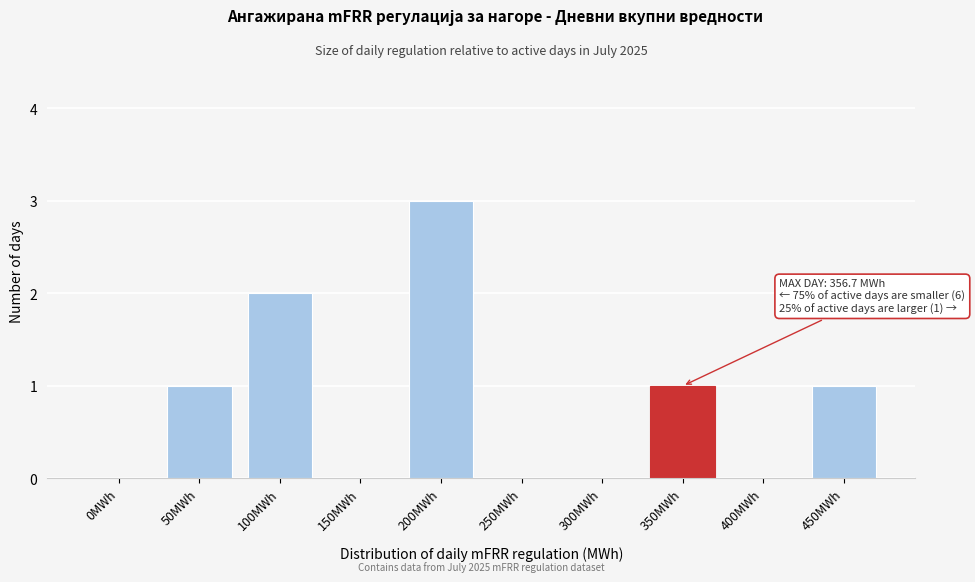

Reading left to right, transcribe all the data shown in this chart.

0MWh=0	50MWh=1	100MWh=2	150MWh=0	200MWh=3	250MWh=0	300MWh=0	350MWh=1	400MWh=0	450MWh=1